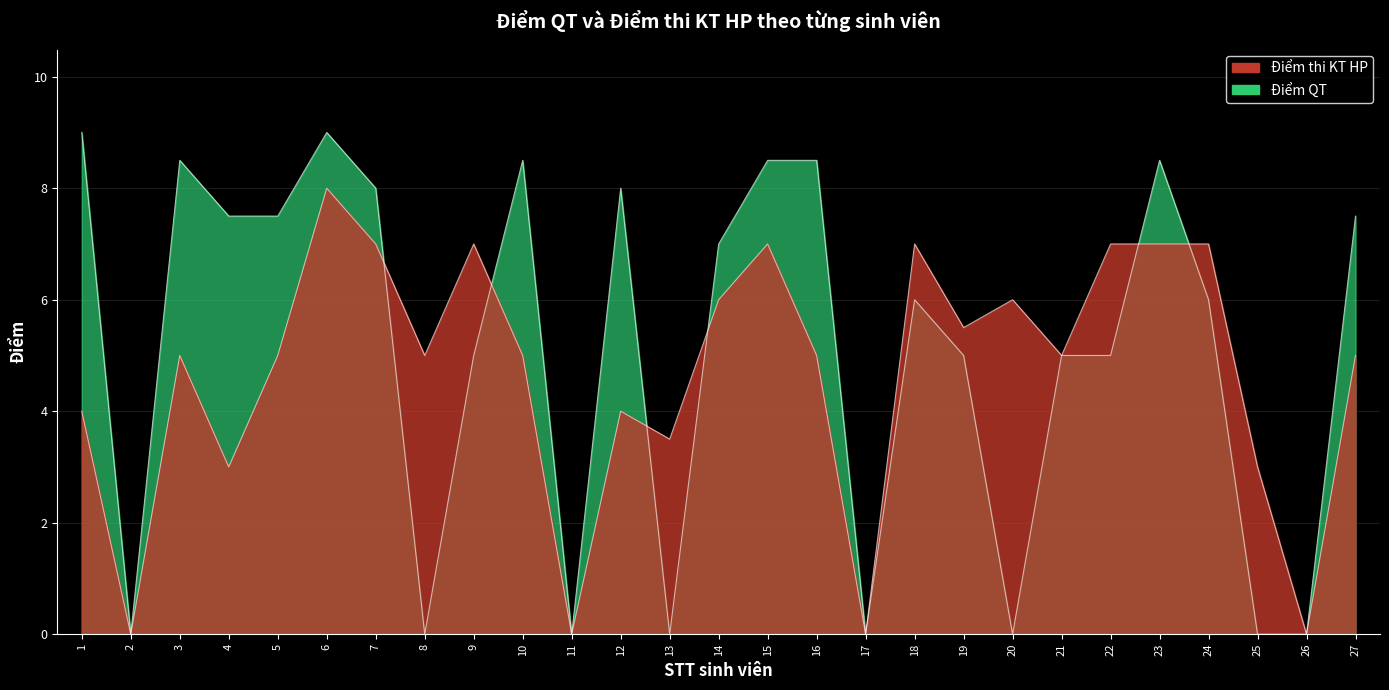

What are all the series names shown in the legend?

Điểm thi KT HP, Điểm QT